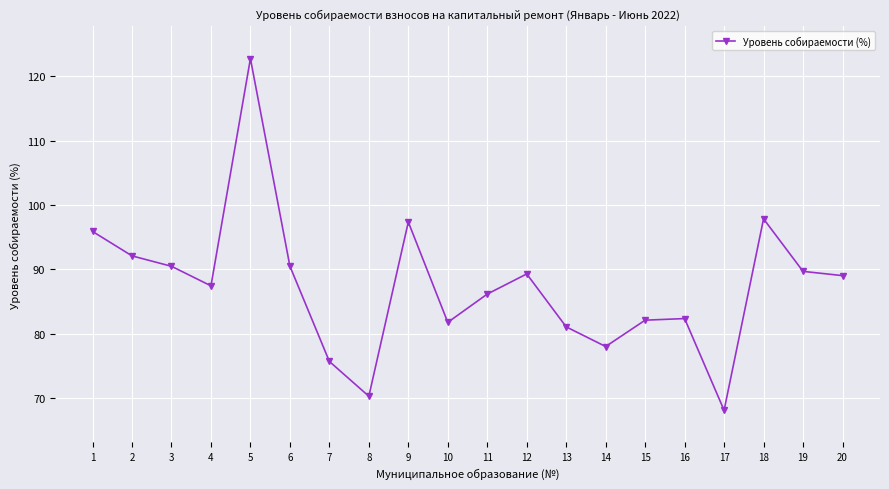

How many data points are less than 89?

10